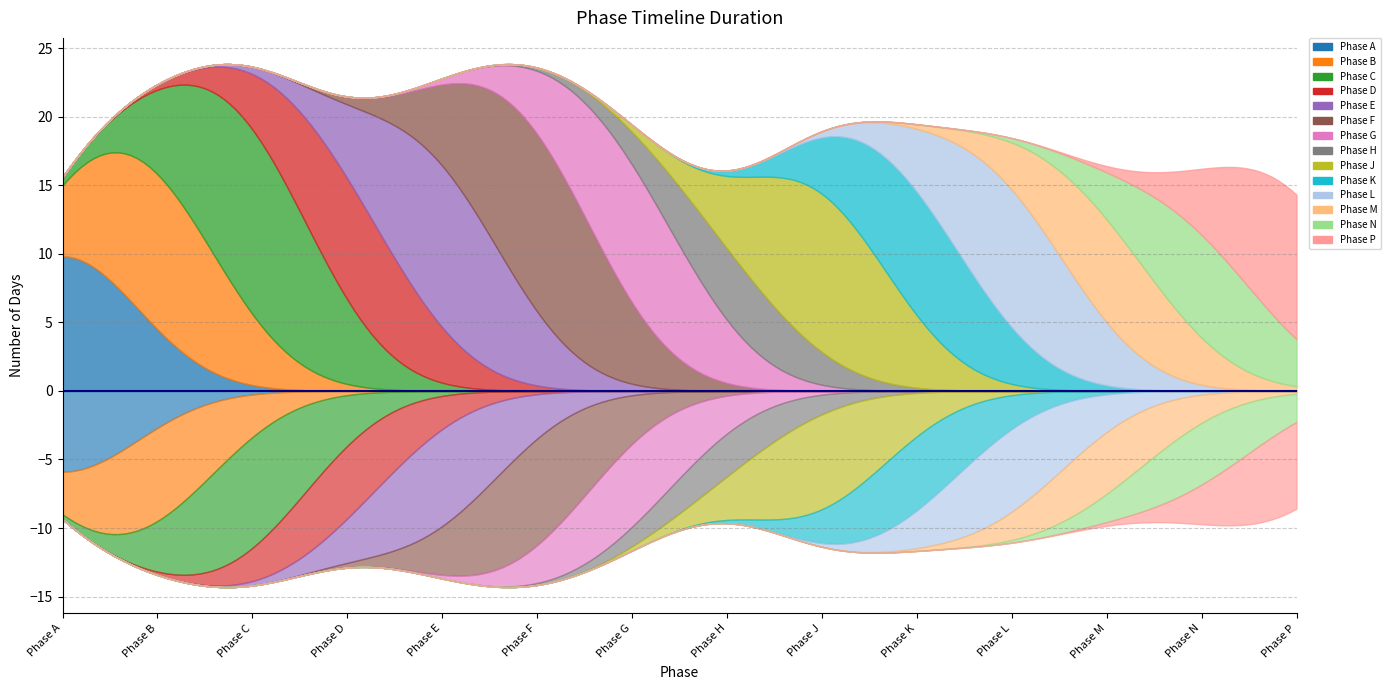

Does the chart display data point markers on the line(s)?

No